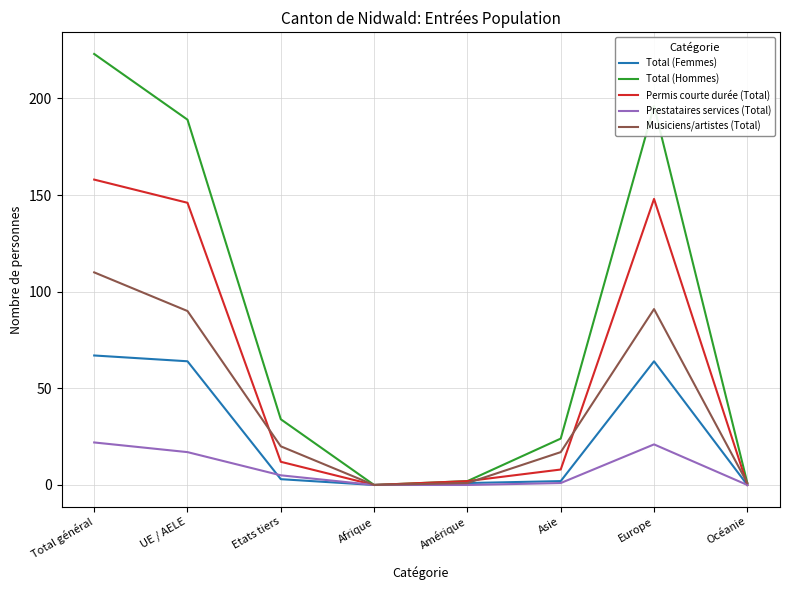

Which series changed the most between Total général and UE / AELE?

Total (Hommes)